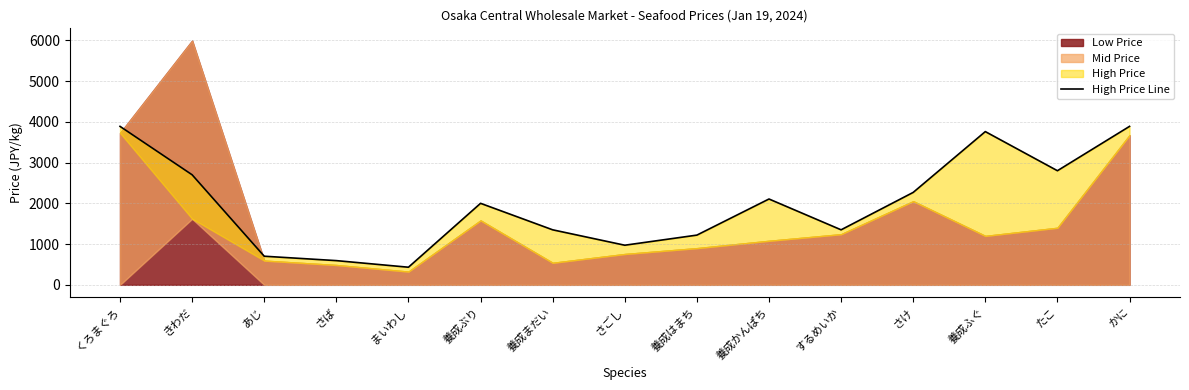

What is the difference between the second highest and minimum values?

3456